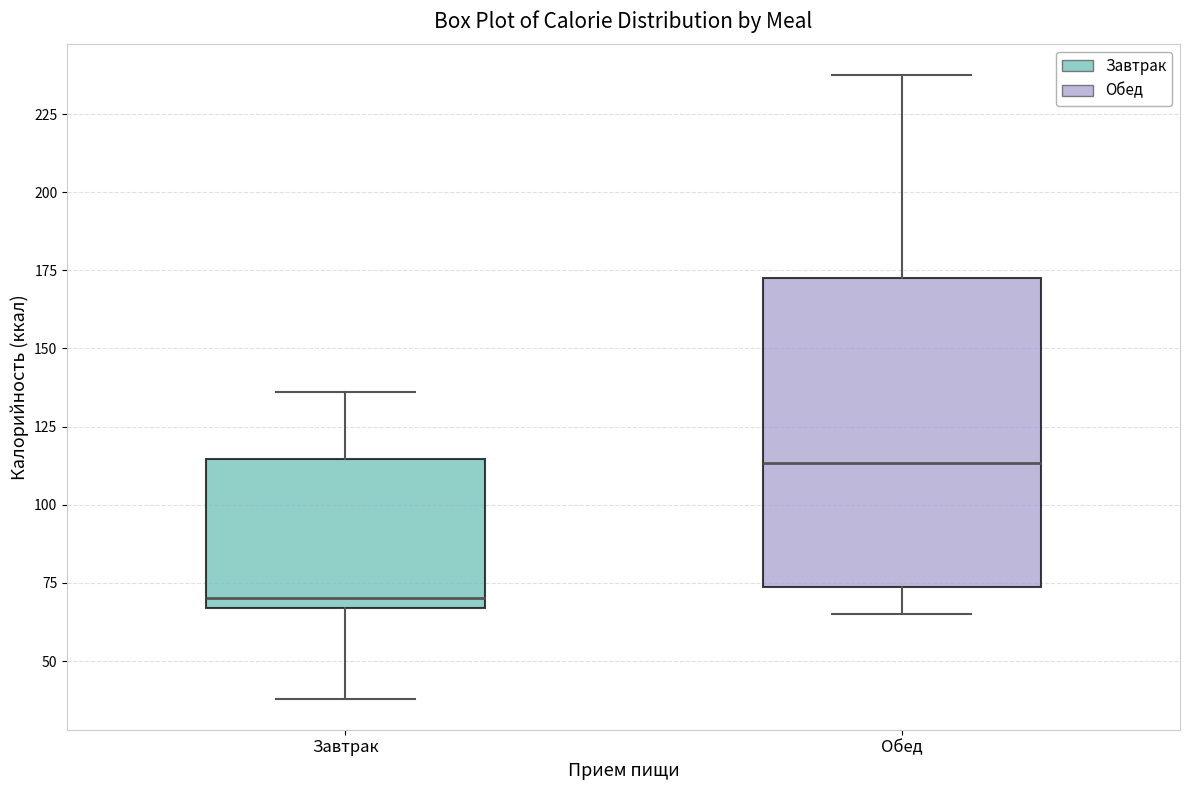

Reading left to right, read every box against the y-axis: the position of its median line, the range the box covers, and the ends of its whiskers. The values are not printed on the chart, so give them approximately, as read against the axis.

Завтрак: median 70, box 65 to 115, whiskers 40 to 135
Обед: median 115, box 75 to 170, whiskers 65 to 235